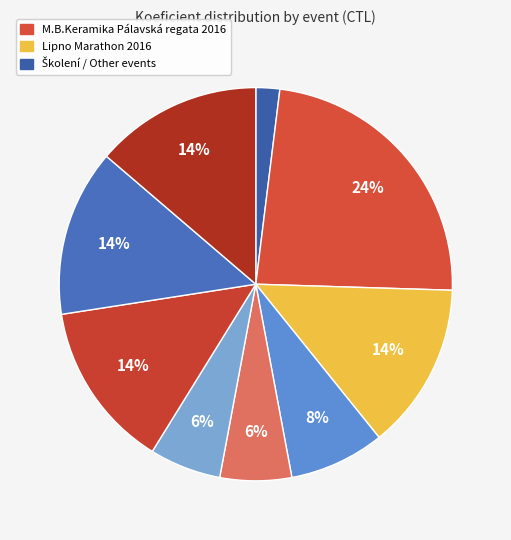

Count the number of slices in the pie.

9